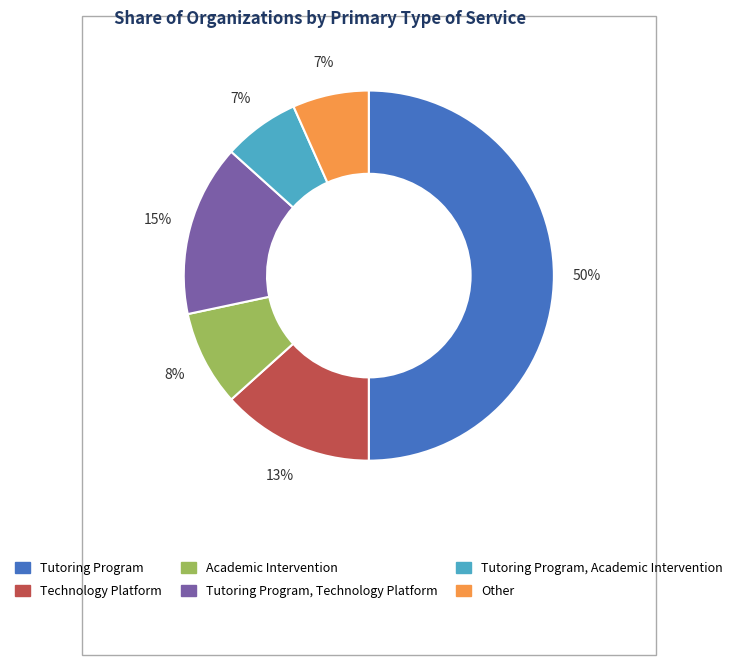

Combined, do Tutoring Program and Technology Platform account for over 50%?

Yes